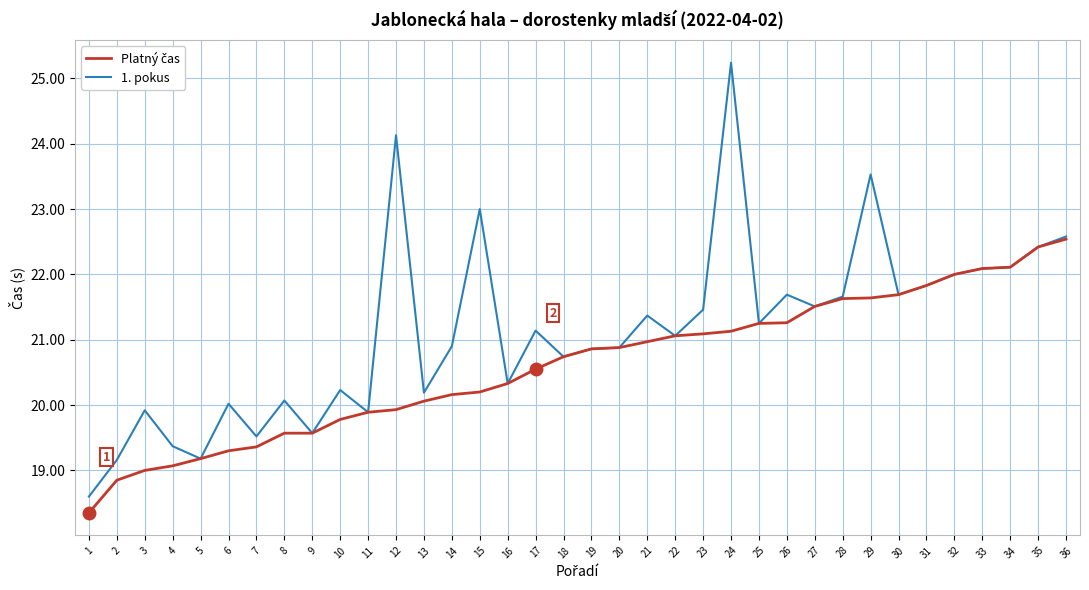

Which series has the largest total across all categories?

1. pokus